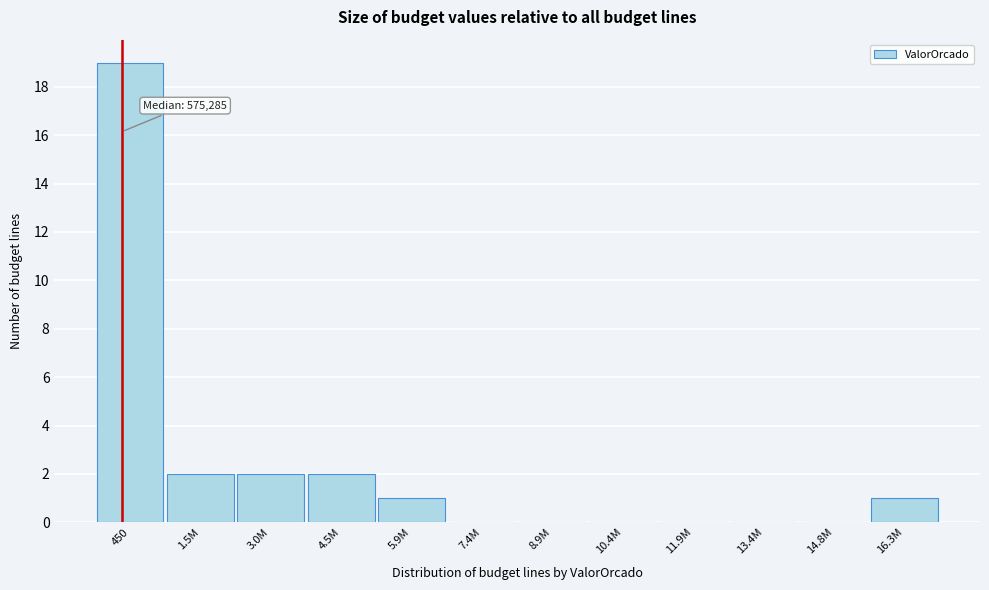

Reading right to left, extract all data points from this chart.

16.3M=1	14.8M=0	13.4M=0	11.9M=0	10.4M=0	8.9M=0	7.4M=0	5.9M=1	4.5M=2	3.0M=2	1.5M=2	450=19